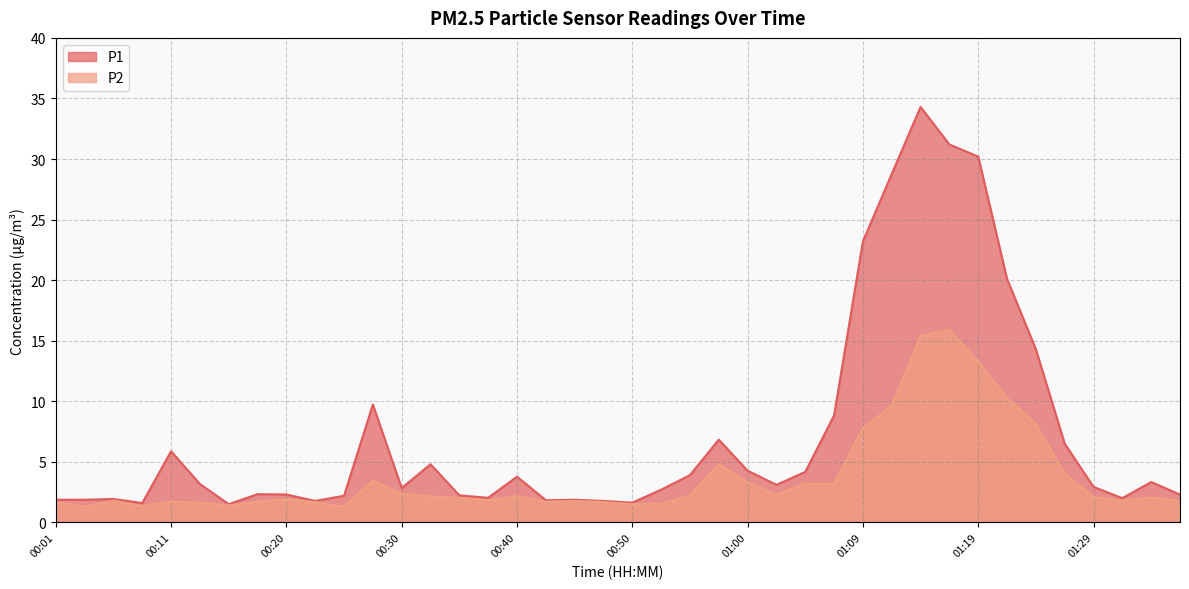

Reading left to right, transcribe all the data shown in this chart.

P1: 00:01=1.9	00:03=1.9	00:06=1.9	00:08=1.6	00:11=5.9	00:13=3.2	00:16=1.5	00:18=2.3	00:20=2.3	00:23=1.8	00:25=2.2	00:28=9.7	00:30=2.8	00:33=4.8	00:35=2.2	00:38=2.0	00:40=3.8	00:42=1.8	00:45=1.9	00:47=1.8	00:50=1.6	00:52=2.7	00:55=3.9	00:57=6.8	01:00=4.3	01:02=3.1	01:04=4.2	01:07=8.8	01:09=23.2	01:12=28.8	01:14=34.3	01:17=31.2	01:19=30.2	01:22=20.1	01:24=14.3	01:26=6.5	01:29=2.9	01:31=2.0	01:34=3.3	01:36=2.3
P2: 00:01=1.7	00:03=1.3	00:06=1.8	00:08=1.3	00:11=1.7	00:13=1.6	00:16=1.4	00:18=1.7	00:20=1.9	00:23=1.7	00:25=1.3	00:28=3.4	00:30=2.4	00:33=2.1	00:35=2.0	00:38=1.8	00:40=2.2	00:42=1.7	00:45=1.8	00:47=1.7	00:50=1.5	00:52=1.5	00:55=2.2	00:57=4.8	01:00=3.3	01:02=2.3	01:04=3.2	01:07=3.2	01:09=7.8	01:12=9.6	01:14=15.4	01:17=15.9	01:19=13.3	01:22=10.3	01:24=8.1	01:26=4.0	01:29=2.1	01:31=1.8	01:34=2.1	01:36=1.8